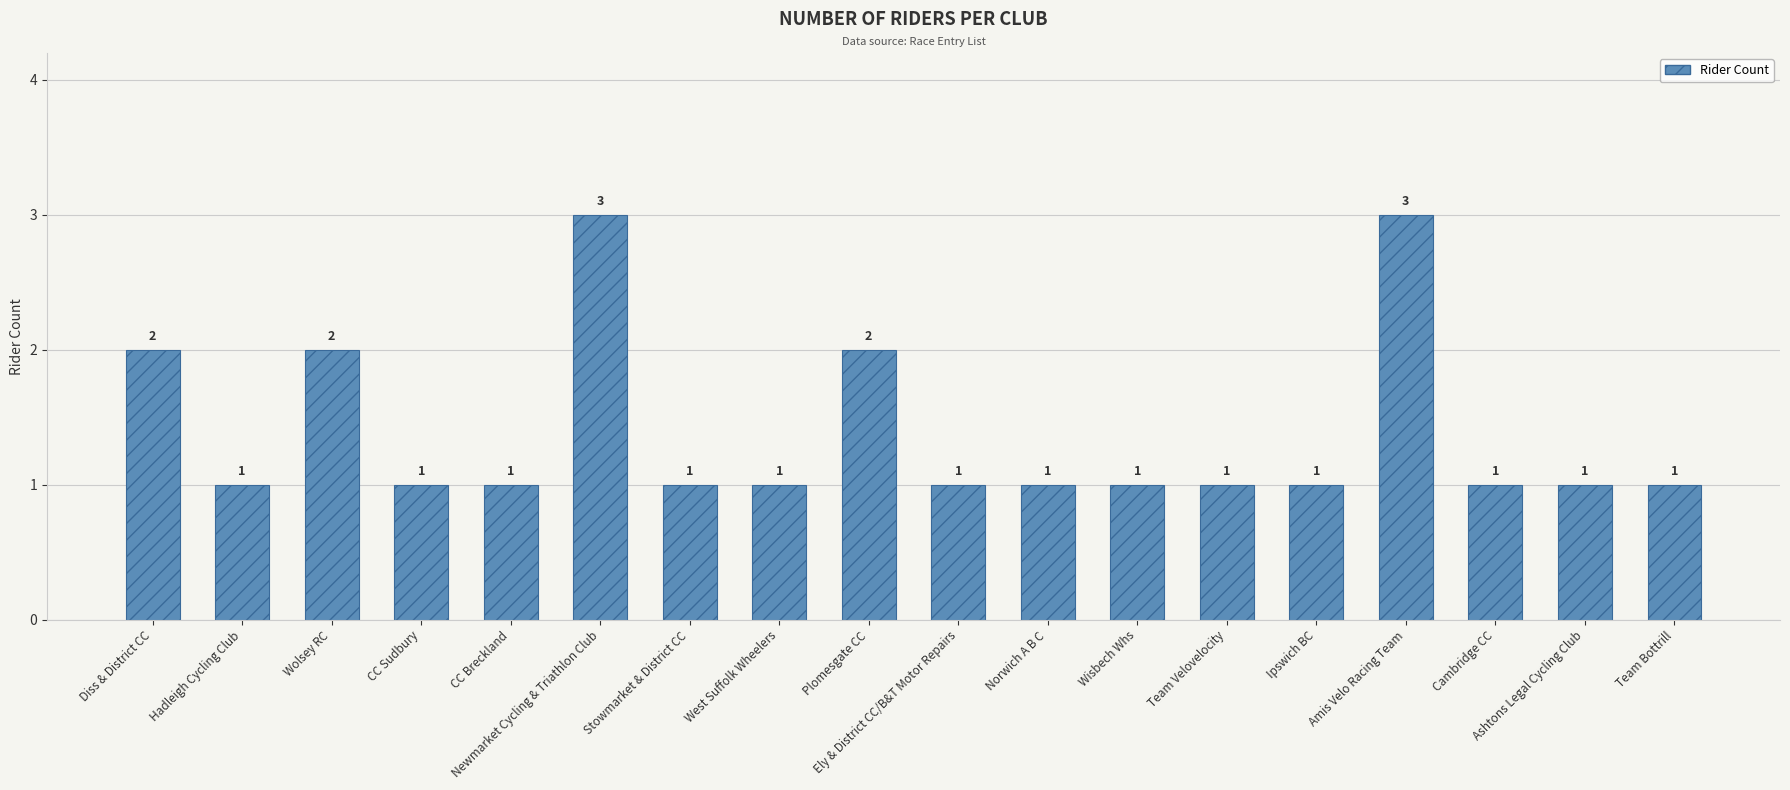

Which has a higher value, CC Breckland or Diss & District CC?

Diss & District CC